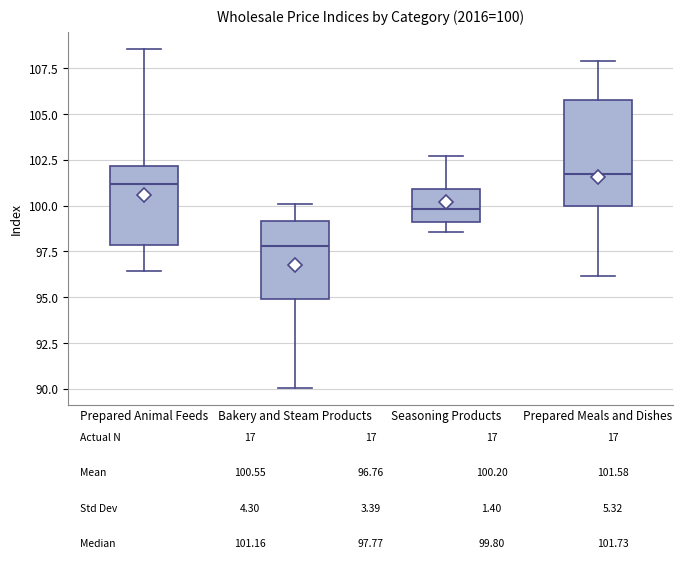

Which box is the tallest, from its lower edge to its upper edge?

Prepared Meals and Dishes